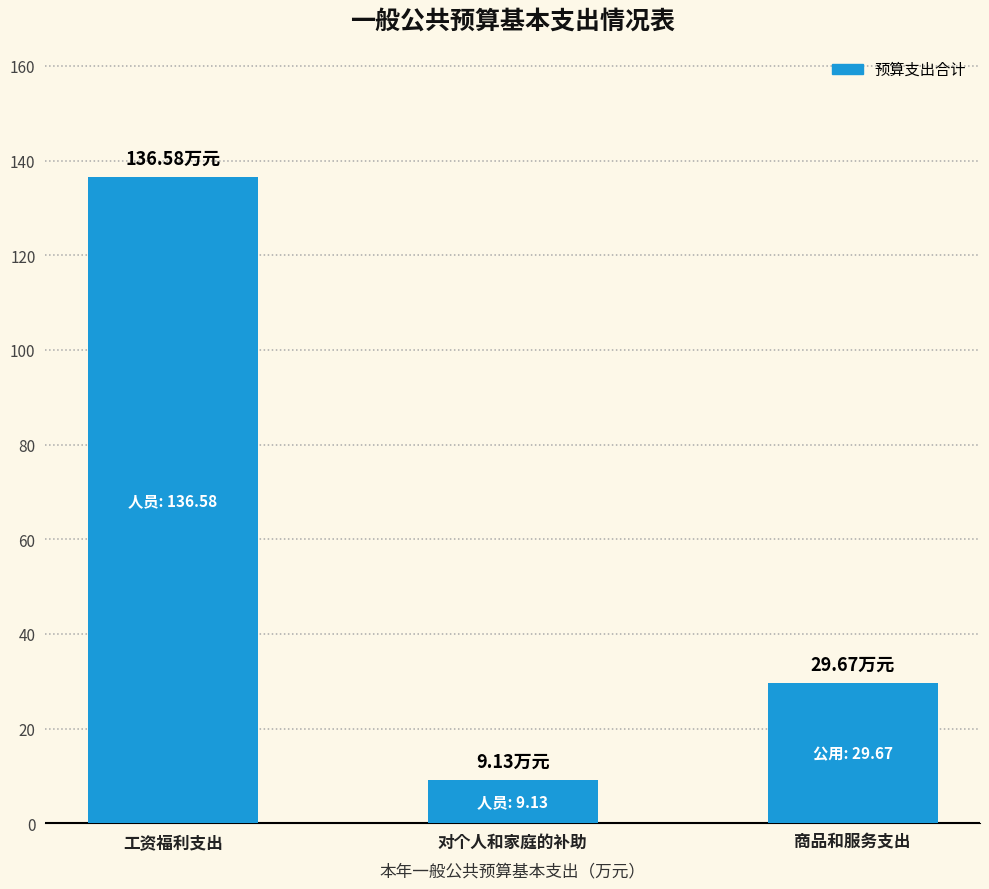

What is the label of the 1st bar from the left?

工资福利支出